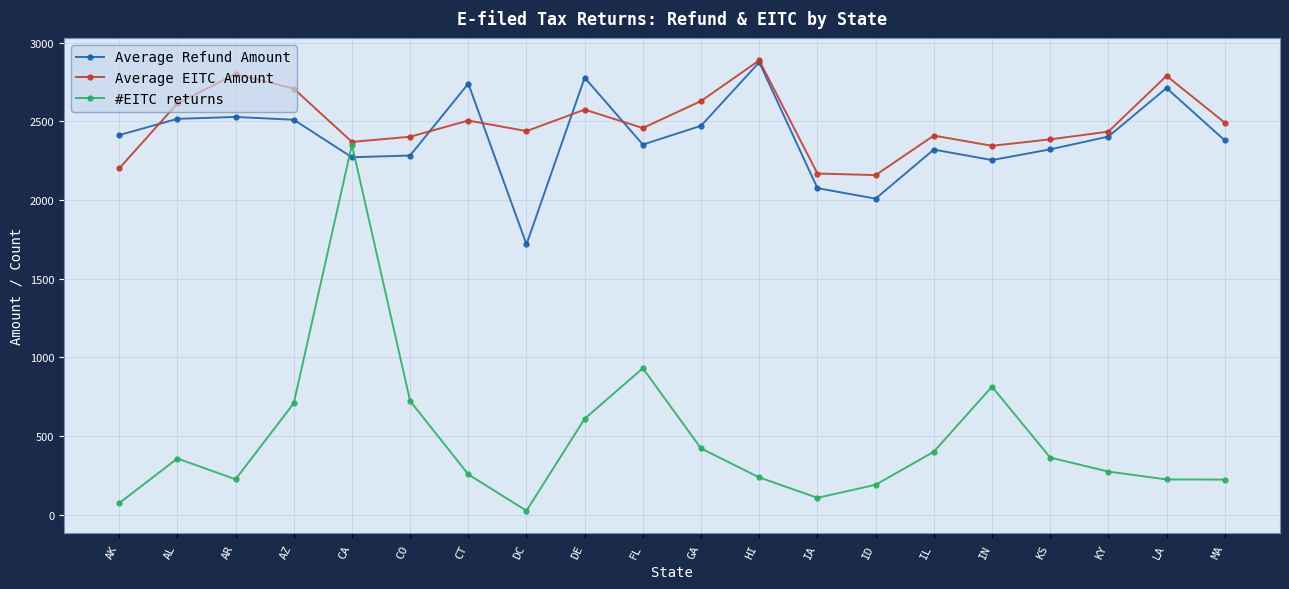

What is the greatest value displayed?

2887.1